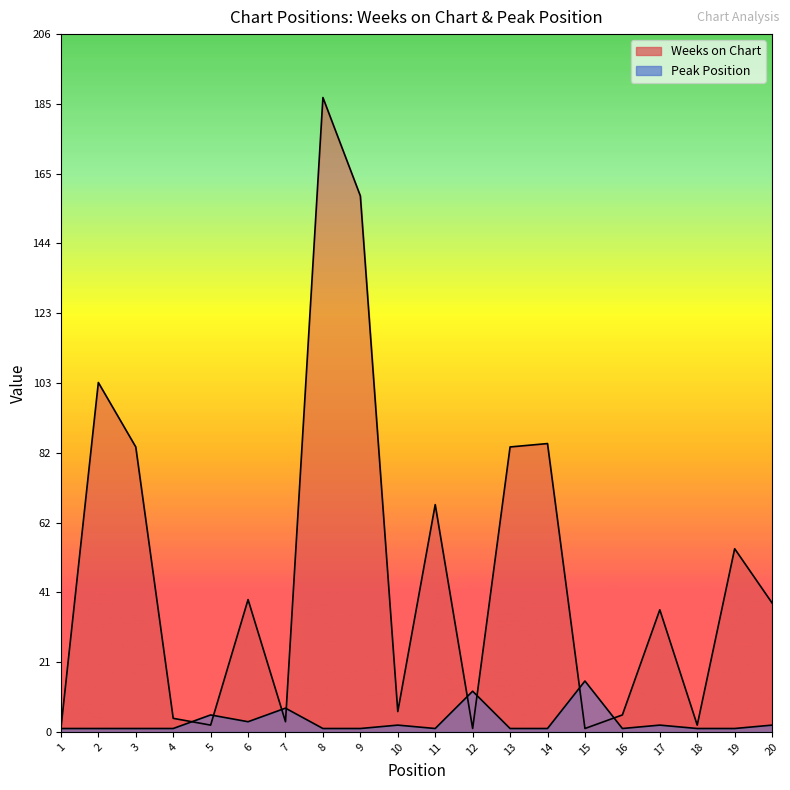

How many lines are shown in the chart?

2